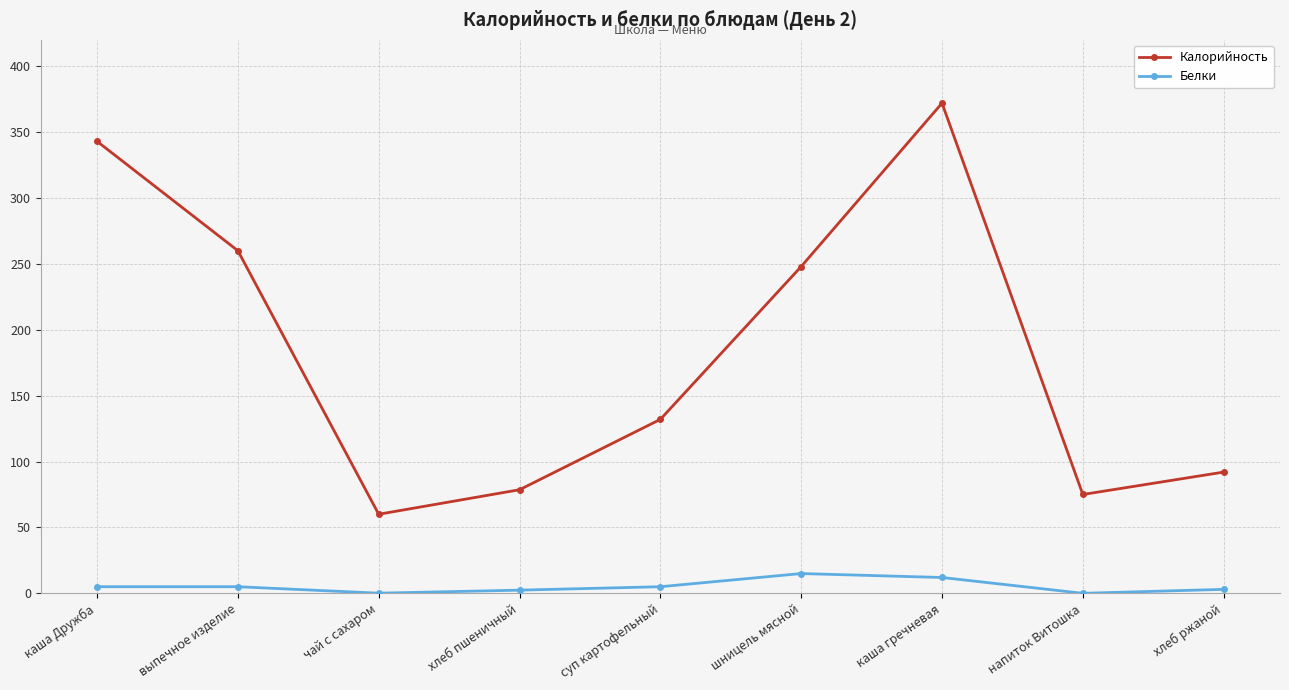

The Белки series shows 5.0 at суп картофельный. True or false?

True